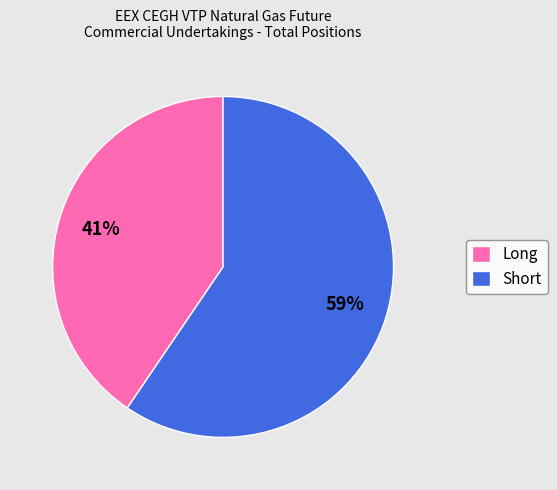

Is the sum of Long and Short greater than half?

Yes